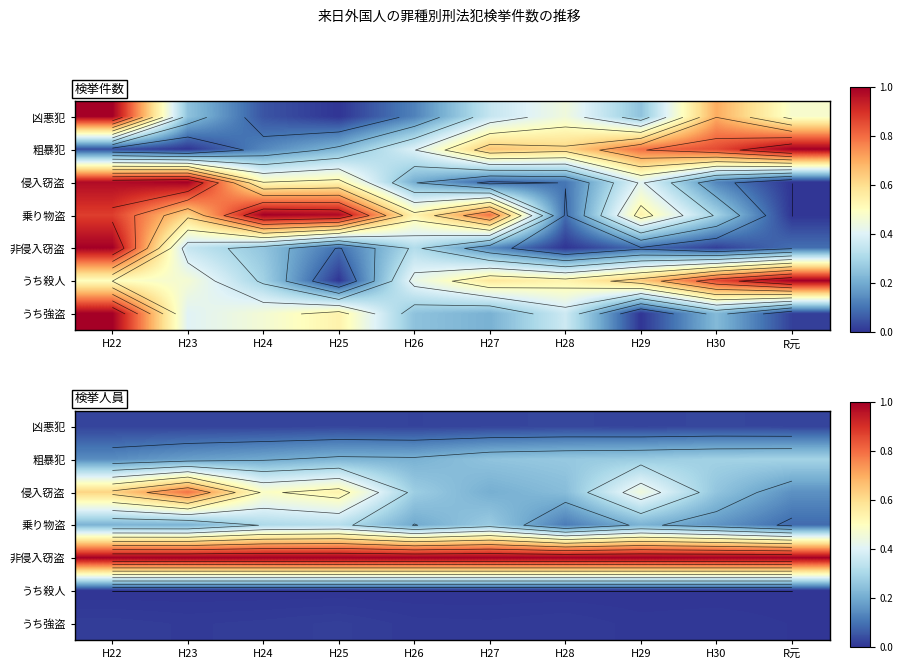

What is the spread (max minus min) of values at H28?

1.0